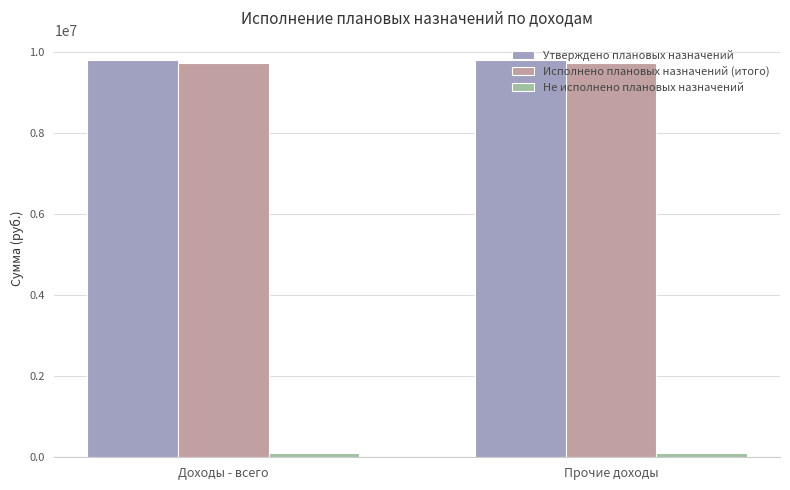

The value of Утверждено плановых назначений at Прочие доходы is 13934178.8. True or false?

False